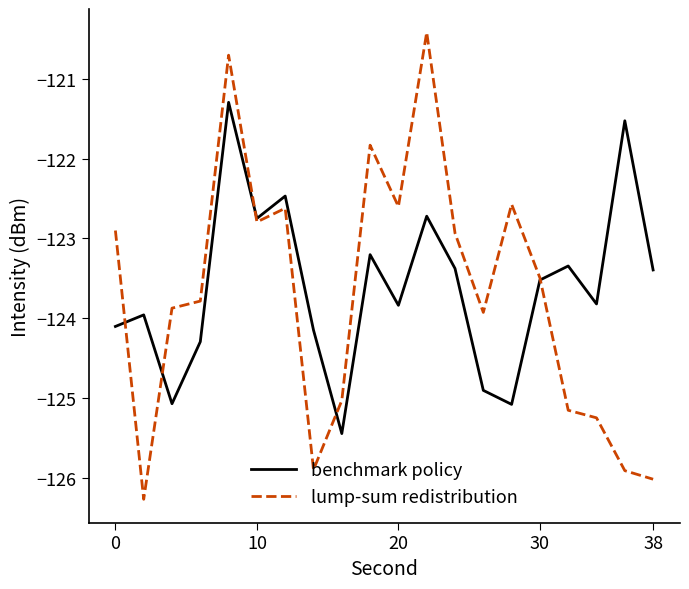

What is the maximum value shown in the chart?

-120.4